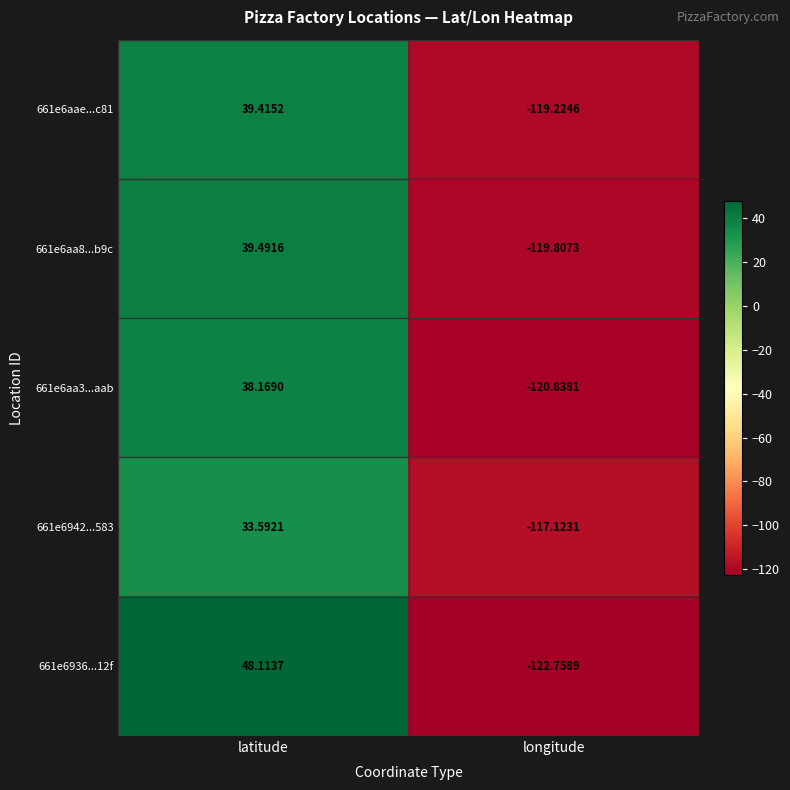

Where is 661e6aae...c81 nearest to the value -39?

latitude